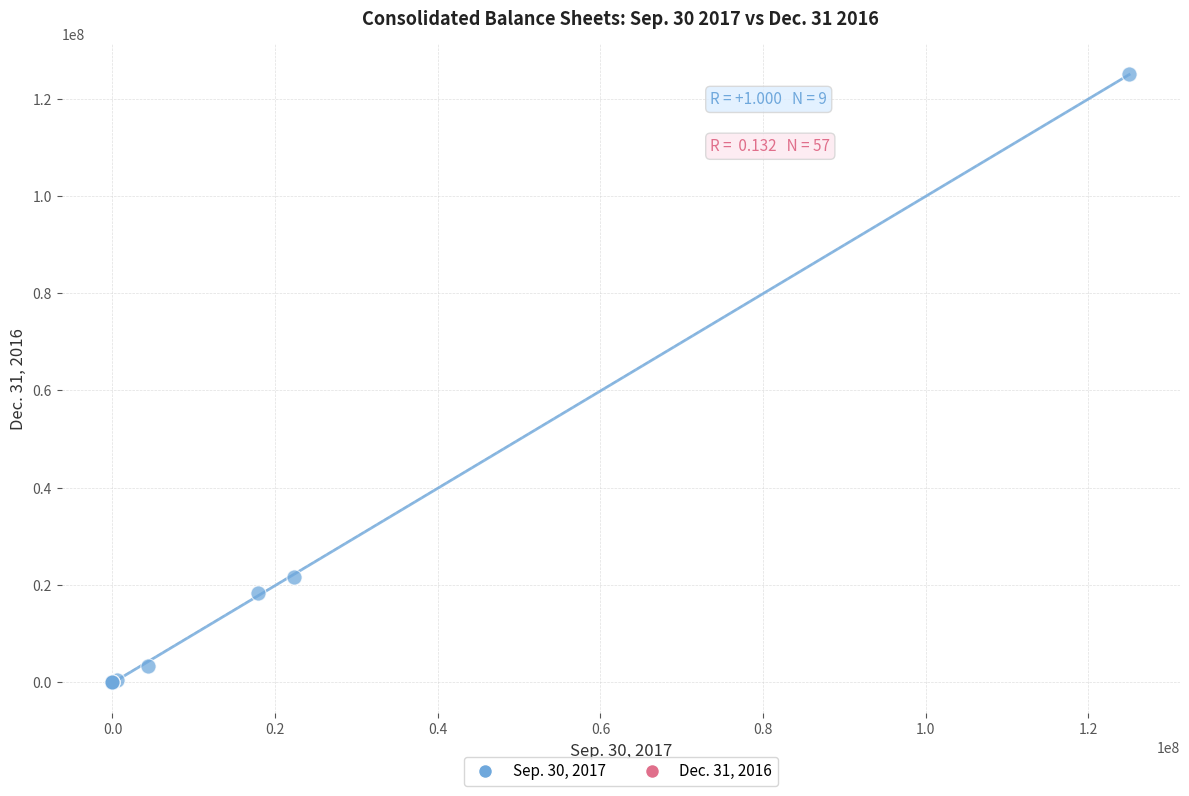

What Y value in the scatter plot is closest to 62500000?

21719000.0